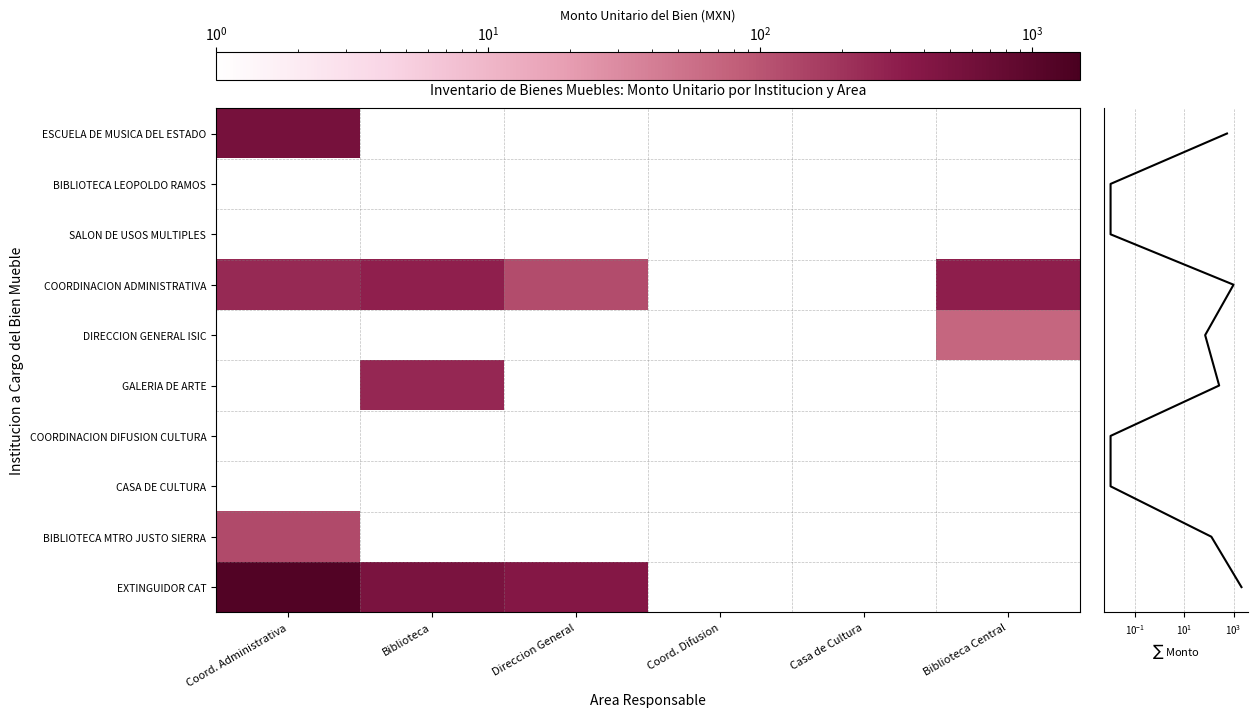

At how many categories does at least one series exceed 210?

4